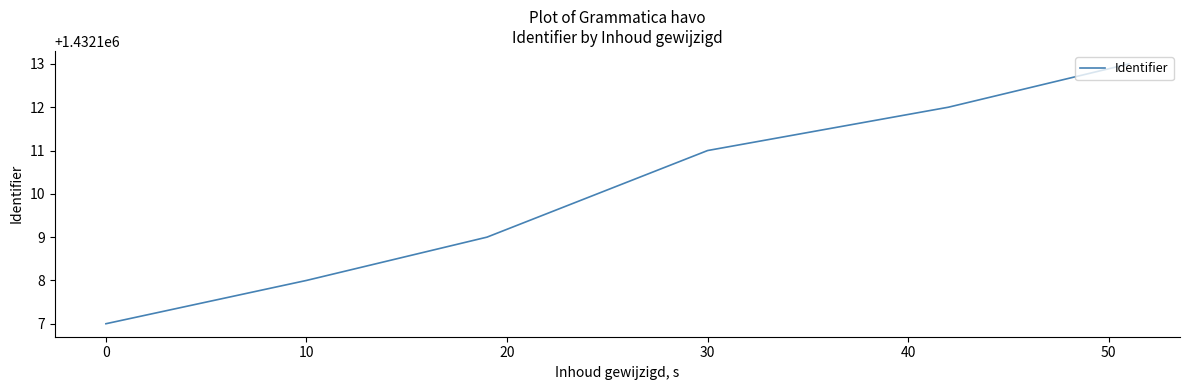

What is the difference between the maximum and second lowest values?

5